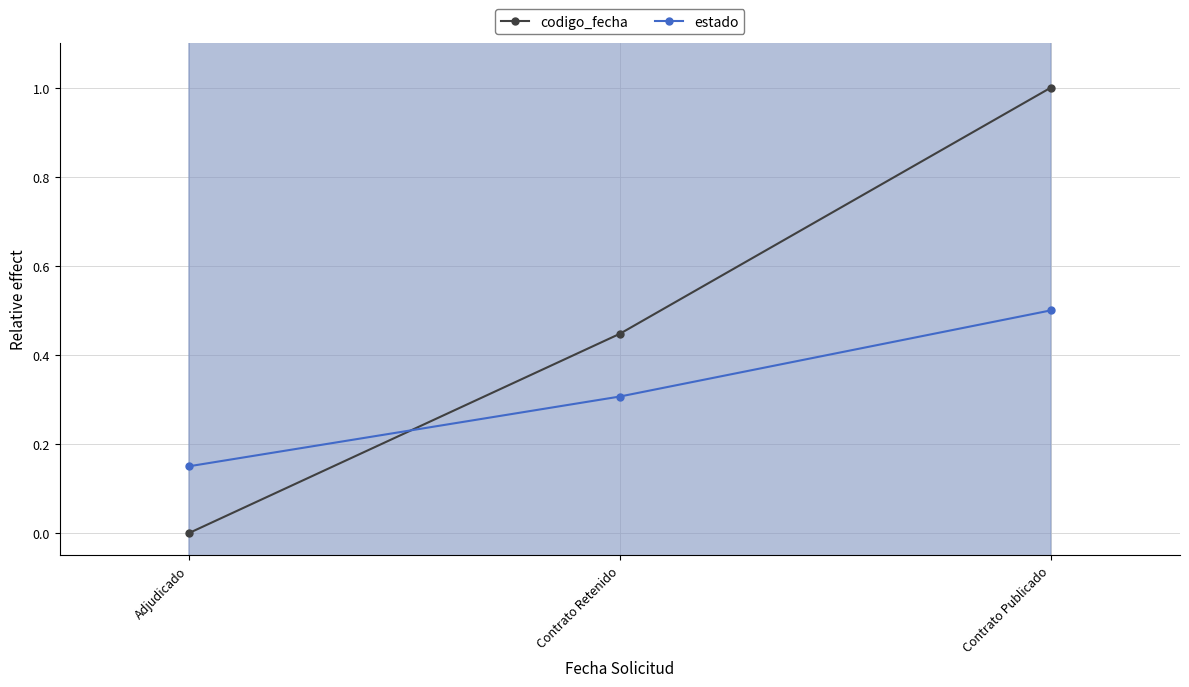

List the series in order of their peak value, lowest first.

estado, codigo_fecha